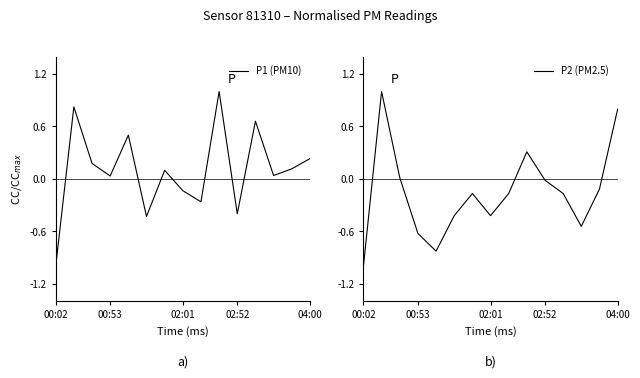

Does the chart display data point markers on the line(s)?

No